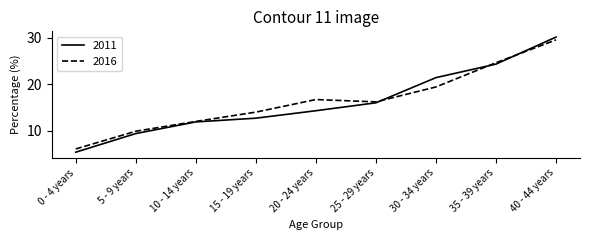

What is the difference between the highest and lowest values at 0 - 4 years?

0.7